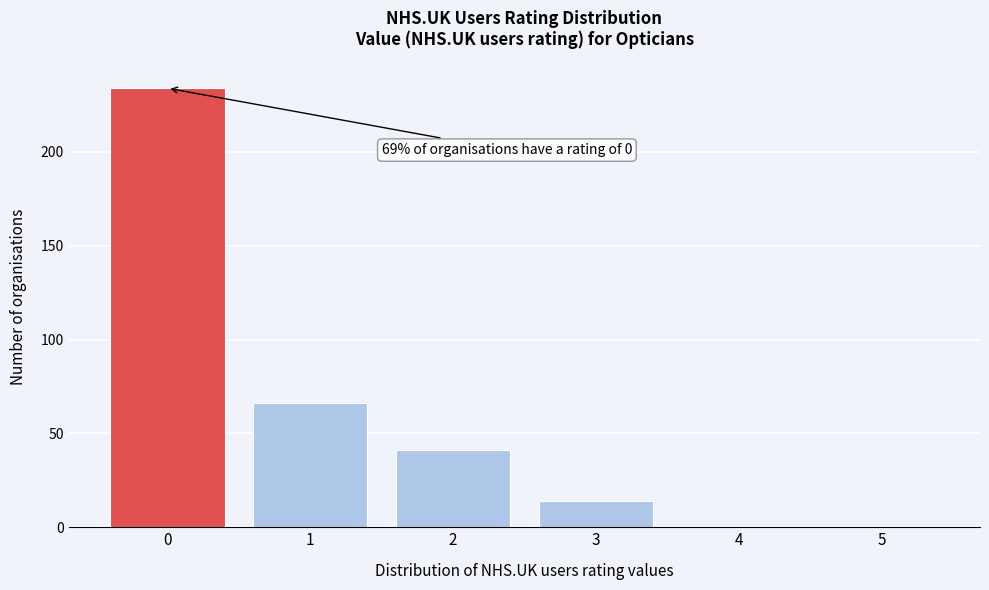

Over which range of the x-axis is the bar tallest?

-0.5 to 0.5